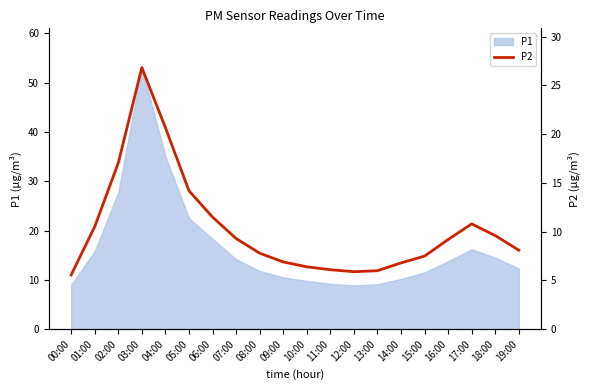

What is the label of the 4th point from the left?

03:00